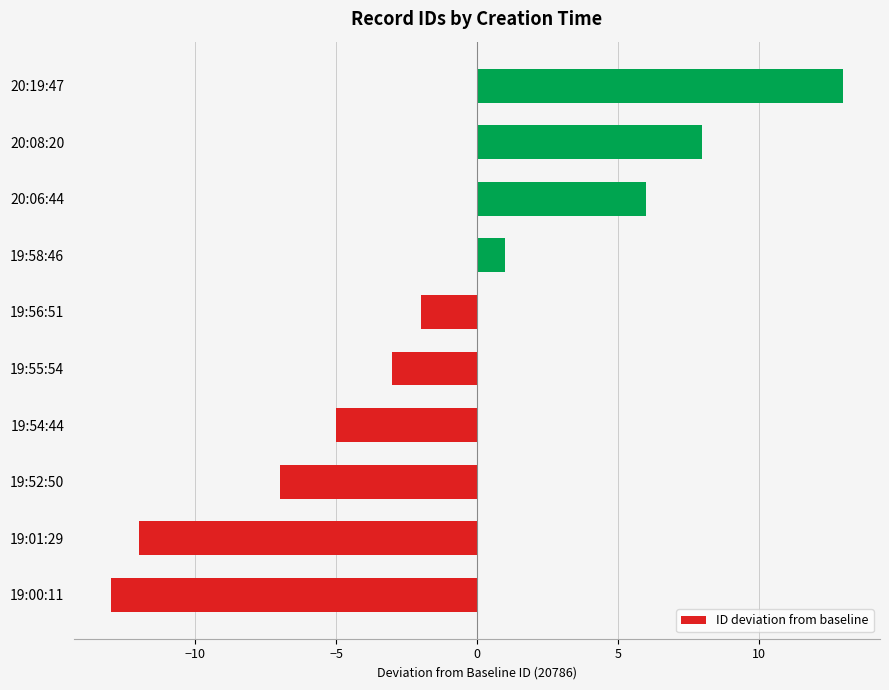

How many values are above zero?

4